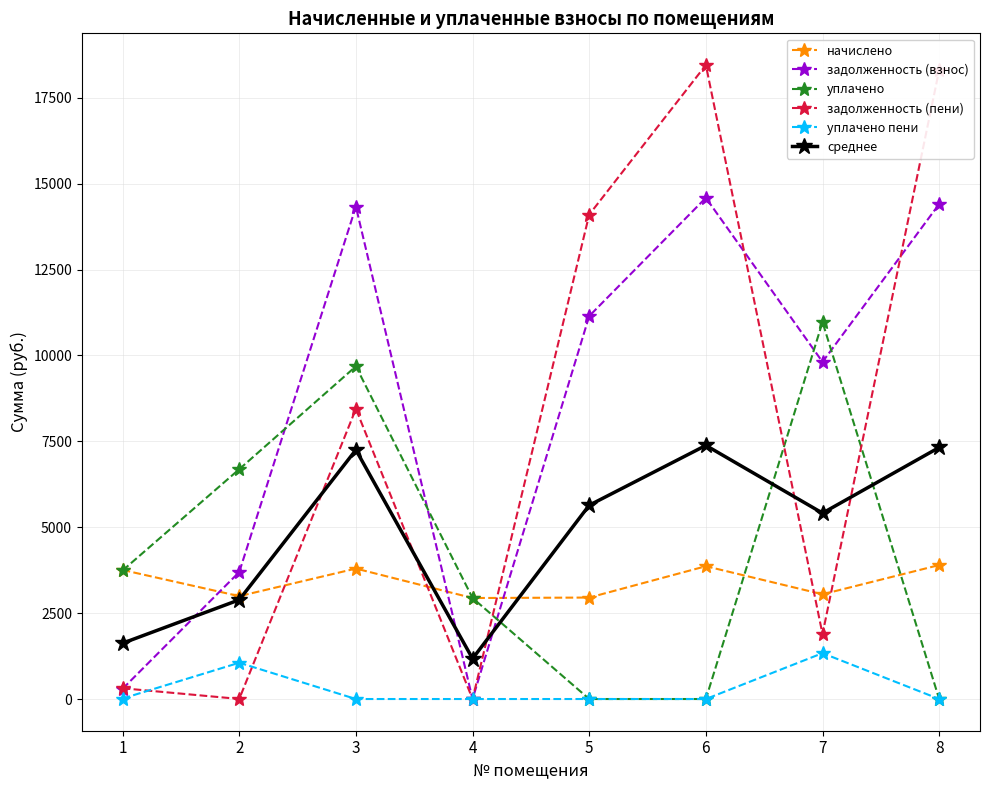

Which series has the largest total across all categories?

задолженность (взнос)